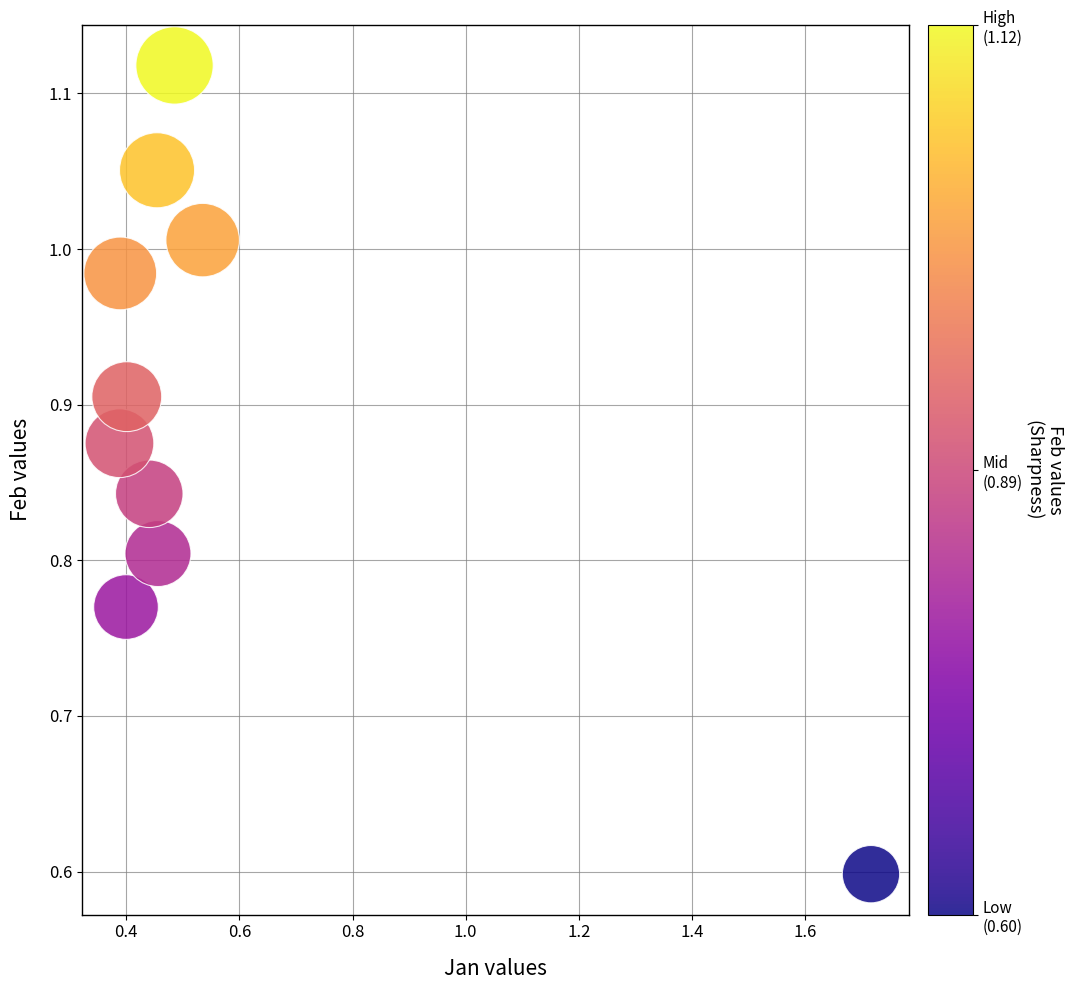

What Y value in the scatter plot is closest to 0?

0.6